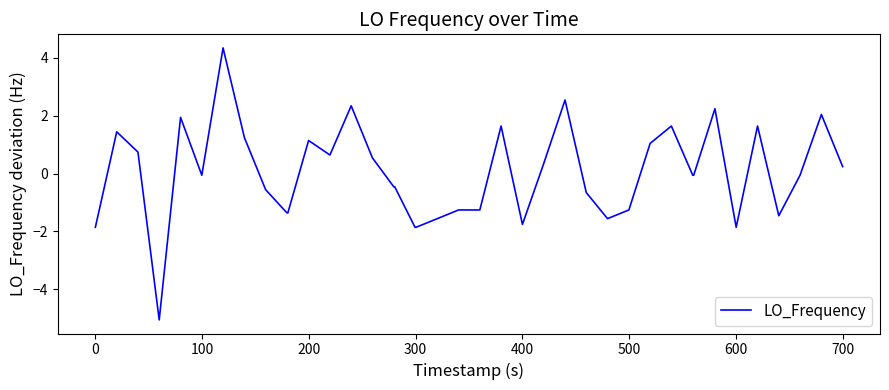

What is the minimum value shown in the chart?

-5.1